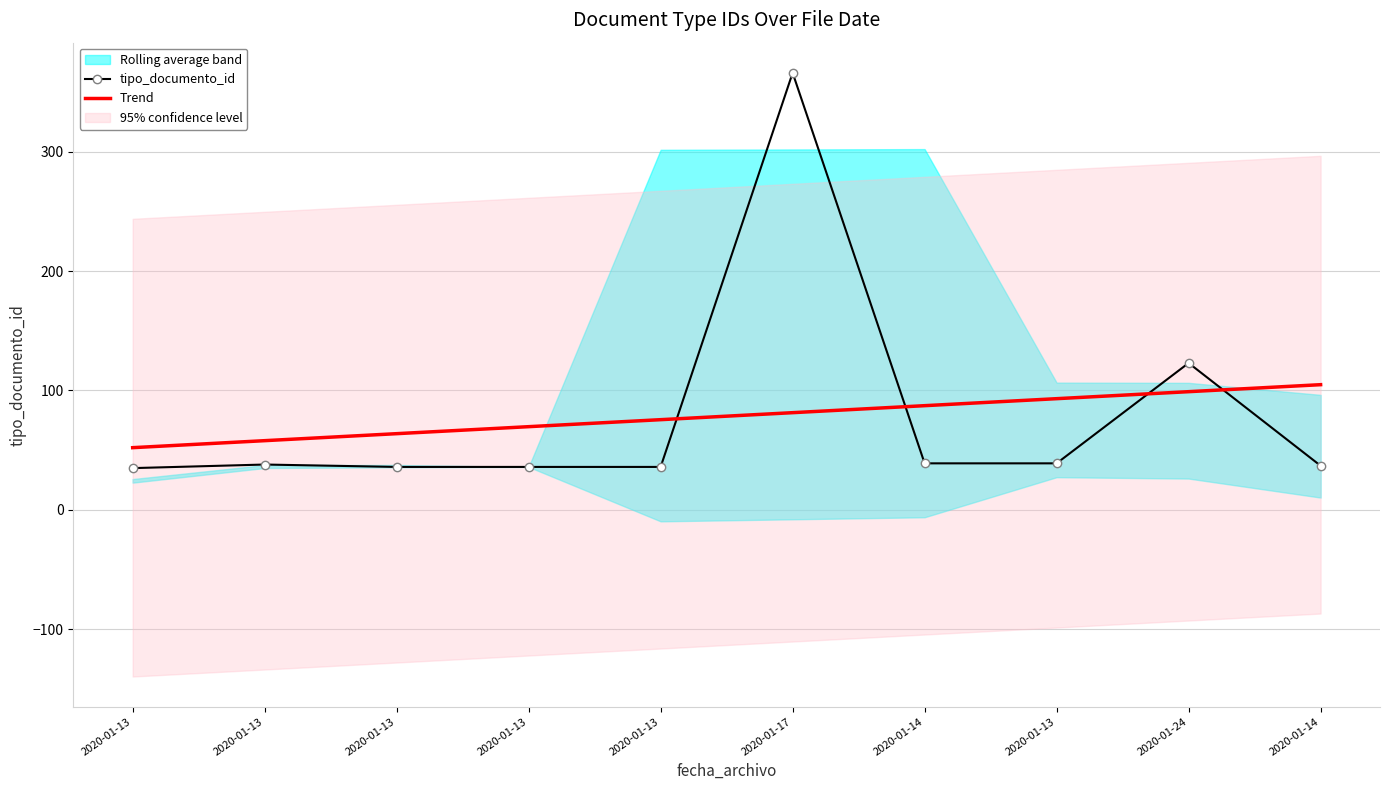

At which category is the sum across all series the highest?

2020-01-17